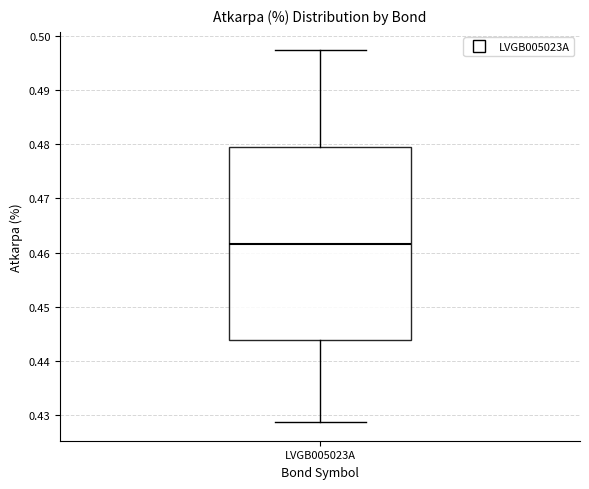

Read this box plot against the y-axis: the position of the median line, the range covered by the box, and the ends of both whiskers. The values are not printed on the chart, so give them approximately, as read against the axis.

median 0.462, box 0.444 to 0.479, whiskers 0.429 to 0.497